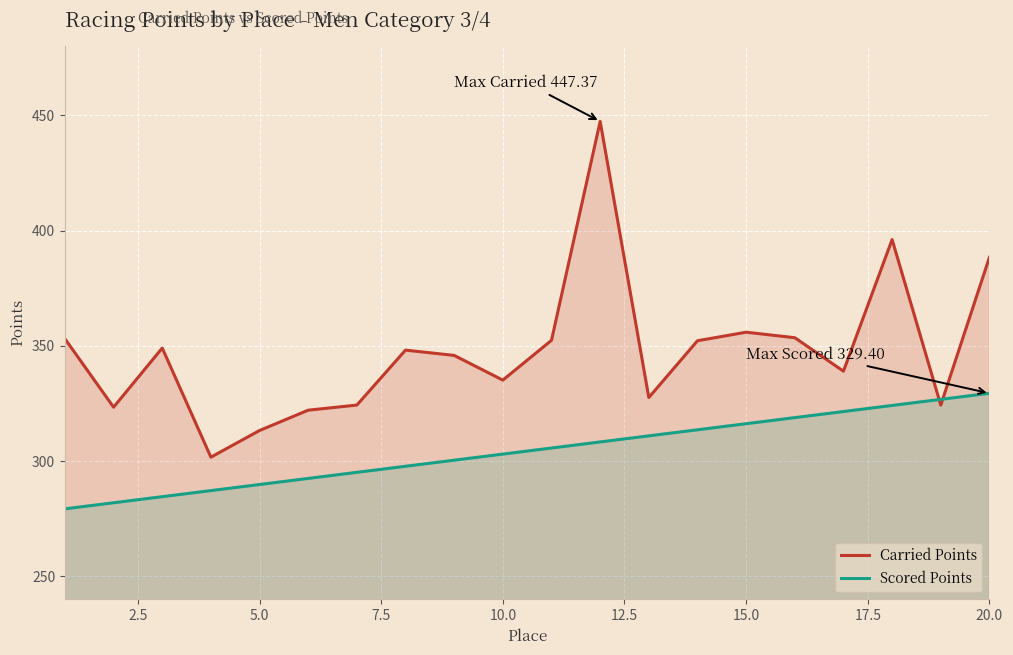

What is the difference between the maximum and minimum values in the Carried Points series?

145.7